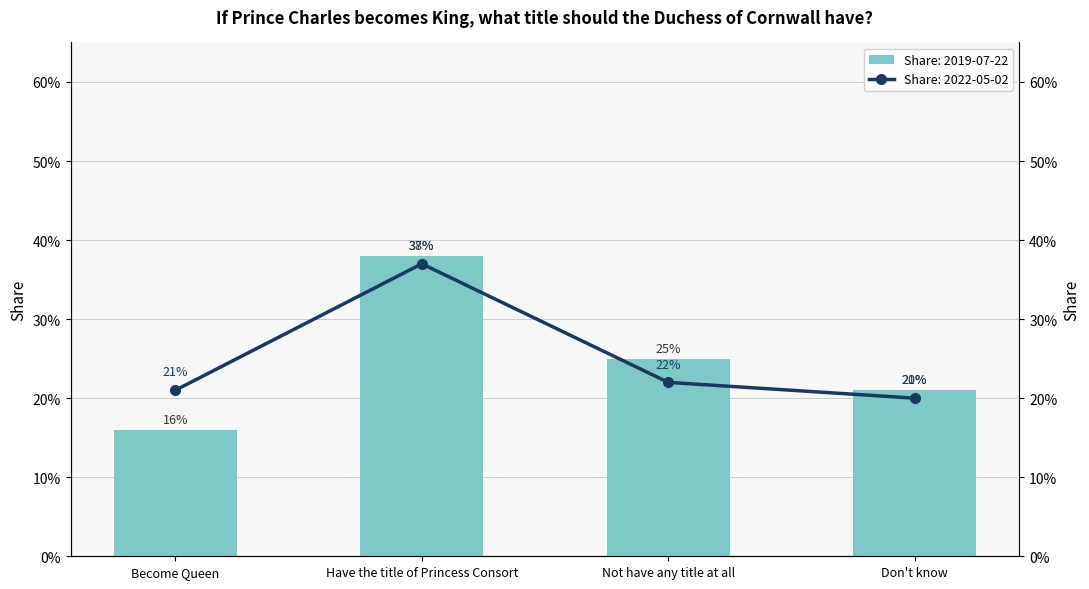

Reading left to right, transcribe all the data shown in this chart.

Response share (2019-07-22): Become Queen=0.2	Have the title of Princess Consort=0.4	Not have any title at all=0.2	Don't know=0.2
Response share (2022-05-02): Become Queen=0.2	Have the title of Princess Consort=0.4	Not have any title at all=0.2	Don't know=0.2